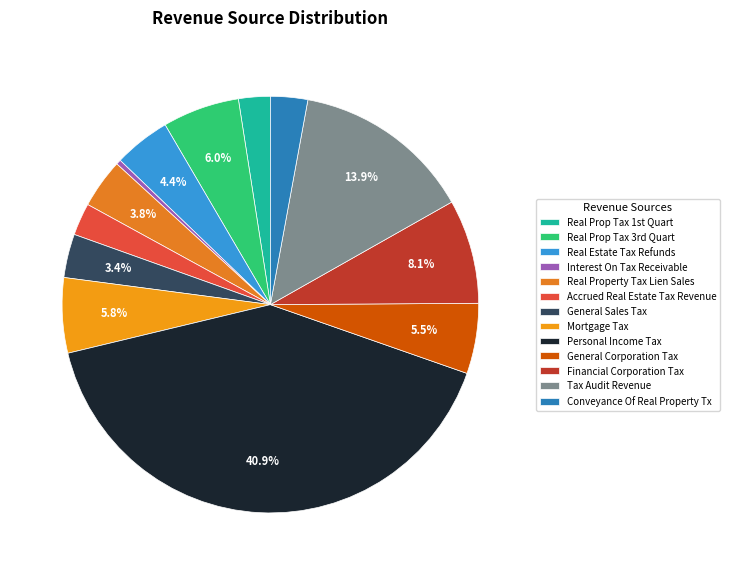

Which slice is the smallest?

Interest On Tax Receivable